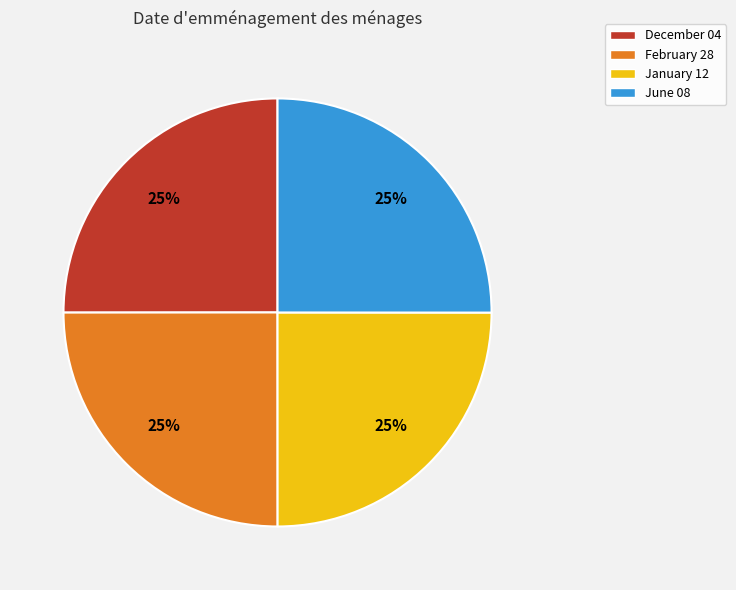

To the nearest percent, what portion does June 08 represent?

25%